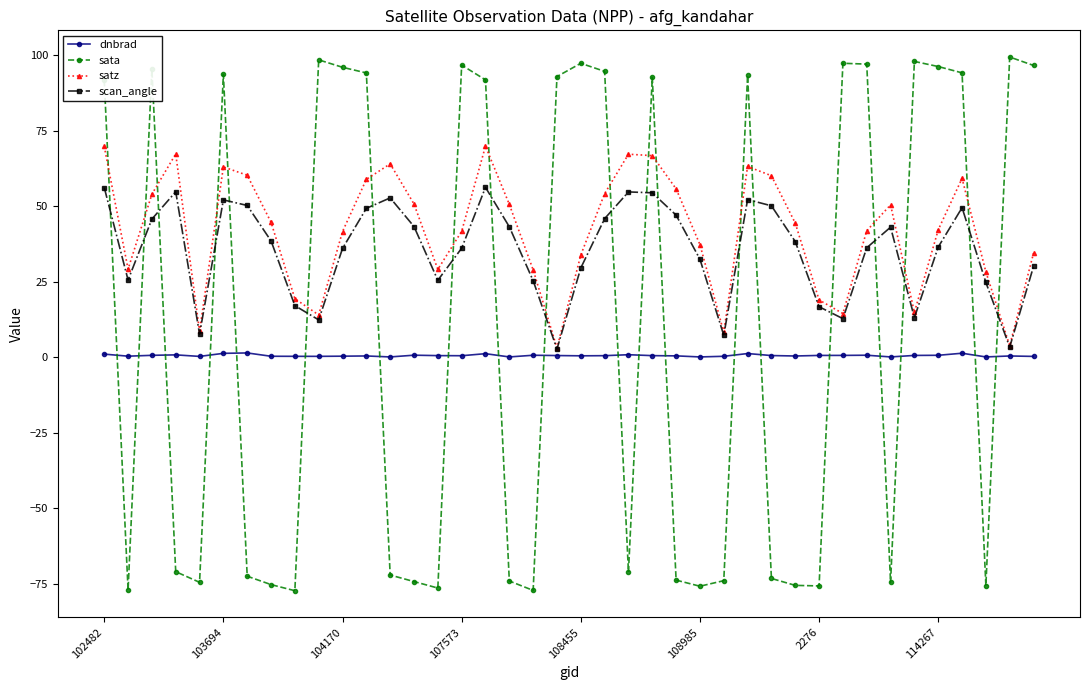

Which series has the largest range (max minus min)?

sata